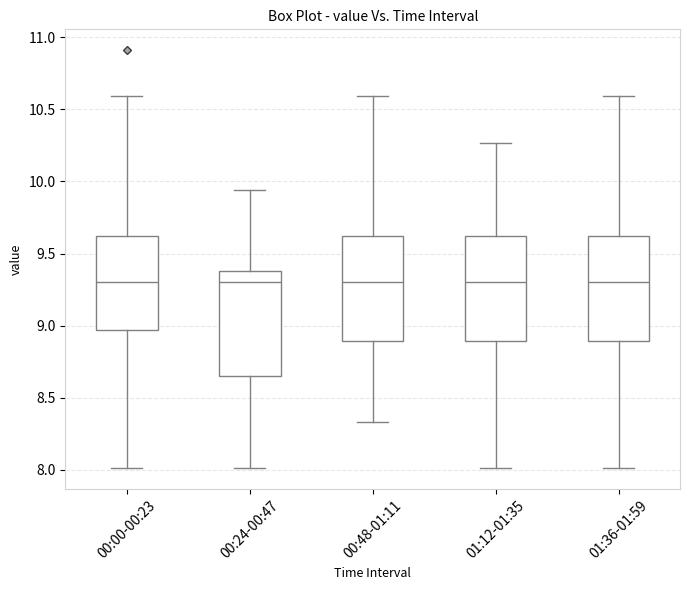

Reading left to right, read every box against the y-axis: the position of its median line, the range the box covers, and the ends of its whiskers. The values are not printed on the chart, so give them approximately, as read against the axis.

00:00-00:23: median 9.30, box 8.95 to 9.60, whiskers 8.00 to 10.60
00:24-00:47: median 9.30, box 8.65 to 9.40, whiskers 8.00 to 9.95
00:48-01:11: median 9.30, box 8.90 to 9.60, whiskers 8.35 to 10.60
01:12-01:35: median 9.30, box 8.90 to 9.60, whiskers 8.00 to 10.25
01:36-01:59: median 9.30, box 8.90 to 9.60, whiskers 8.00 to 10.60